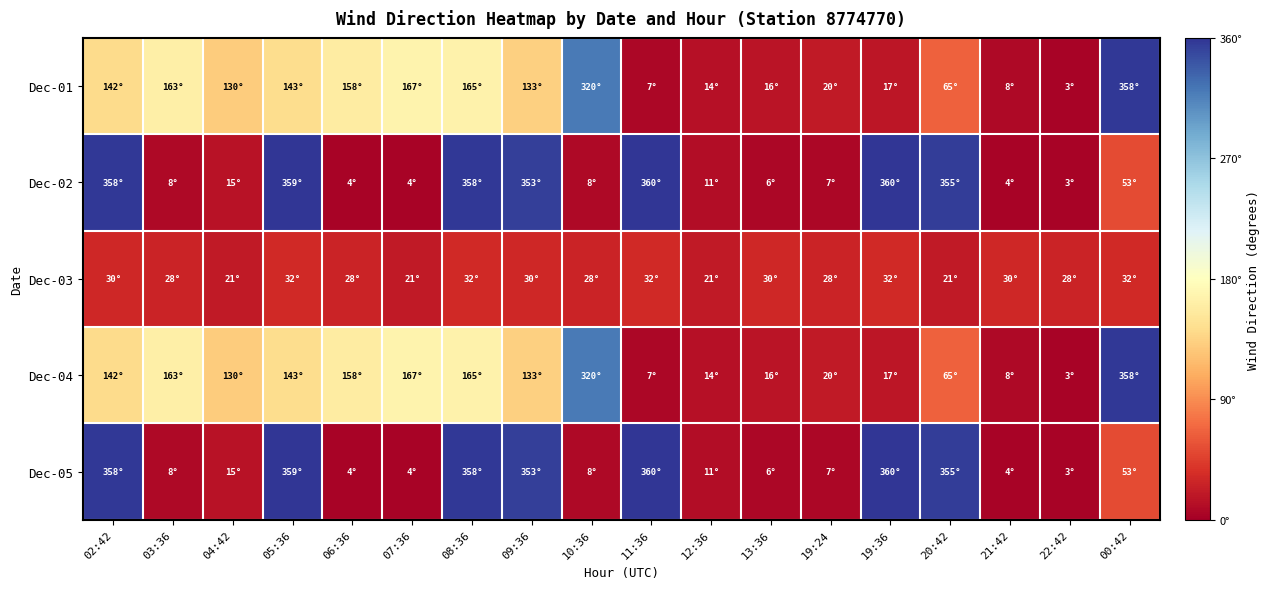

At 13:36, list the series in order from largest to smallest.

Dec-03, Dec-01, Dec-04, Dec-02, Dec-05